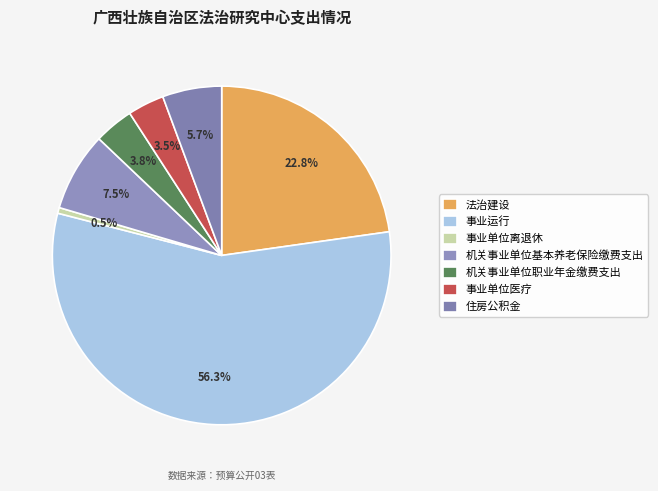

Which category accounts for the majority?

事业运行